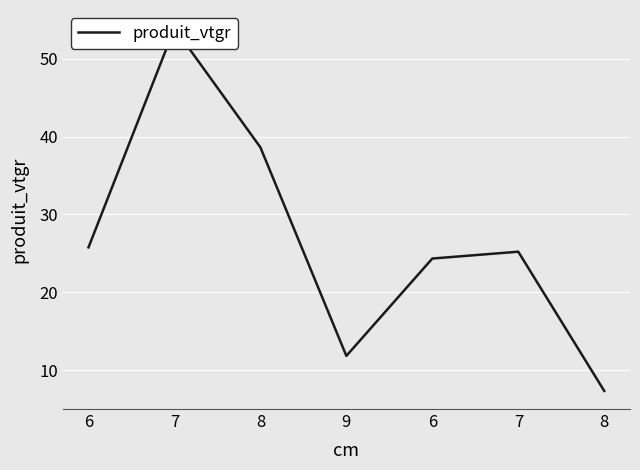

Where is the first local minimum?

9